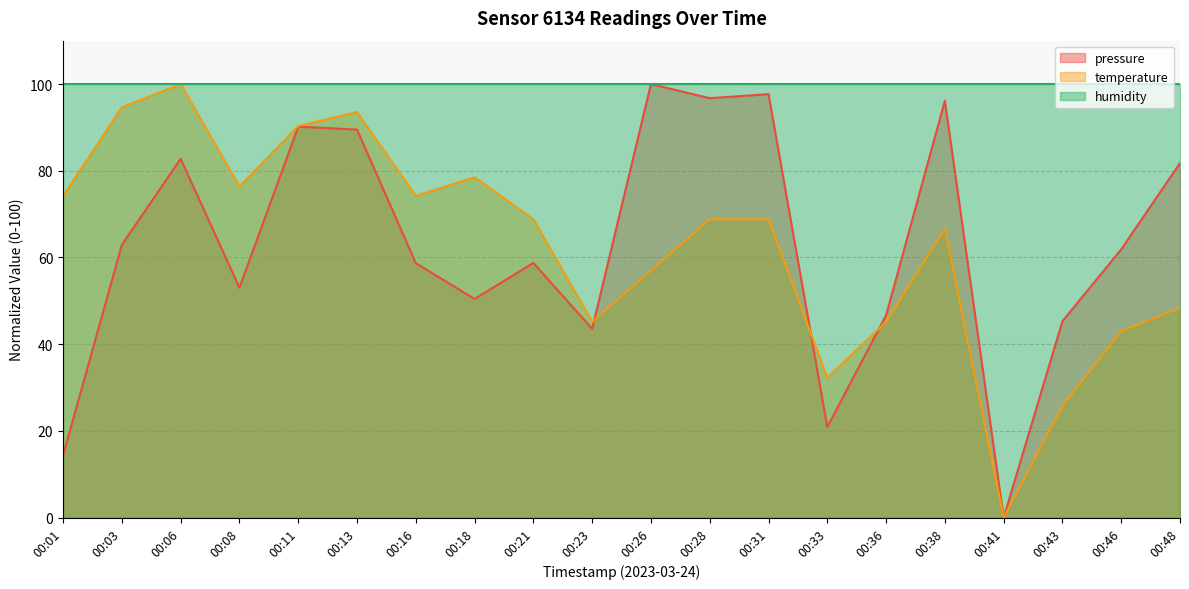

What is the sum of all pressure values?

1251.2